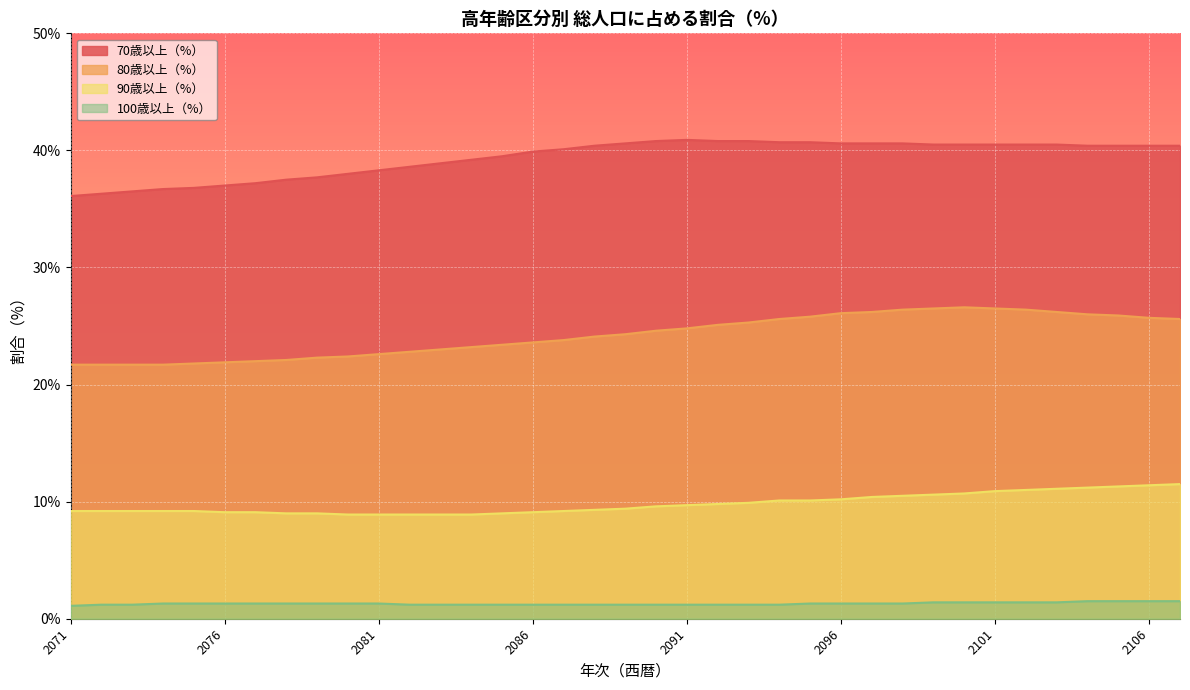

What is the minimum value shown in the chart?

1.1